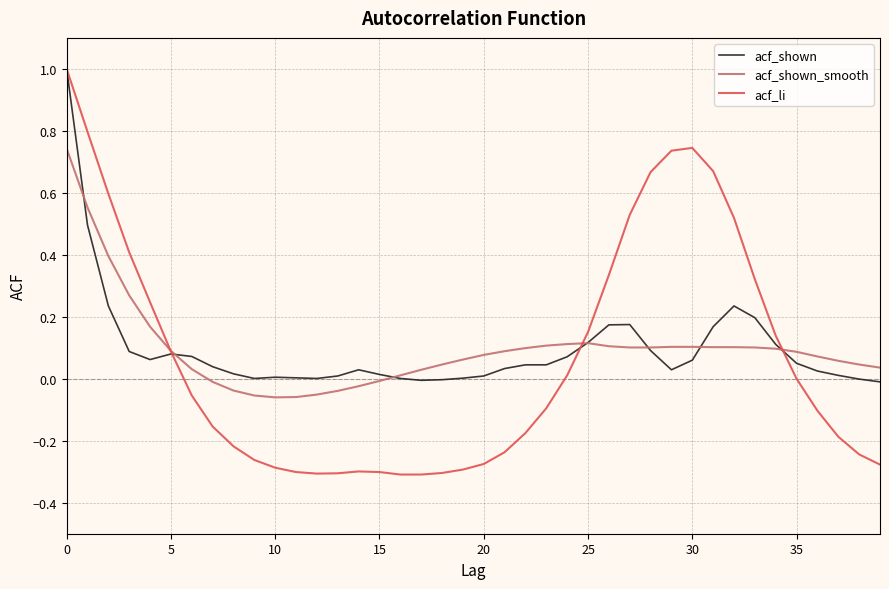

Which series has the widest spread of values?

acf_li